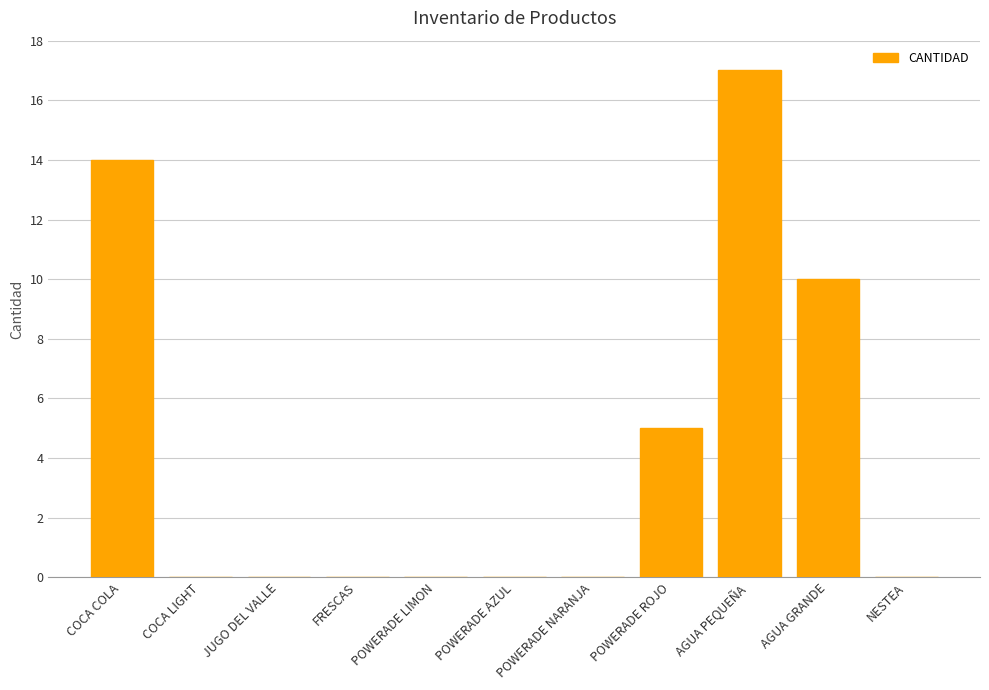

Approximately how many times larger is the value at COCA COLA compared to POWERADE ROJO?

2.8